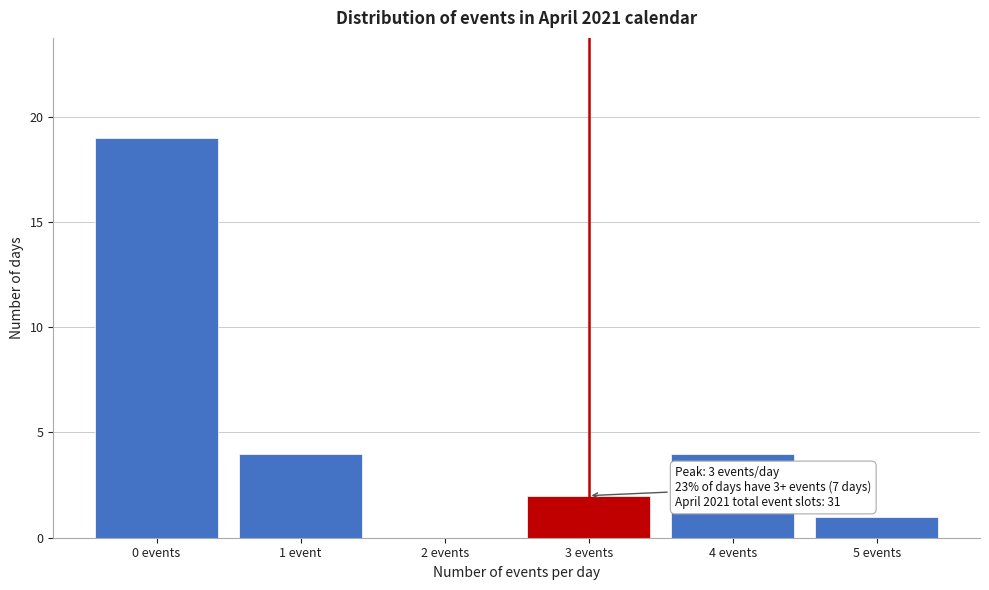

Reading left to right, what are all the values shown in this chart?

0 events=19	1 event=4	2 events=0	3 events=2	4 events=4	5 events=1